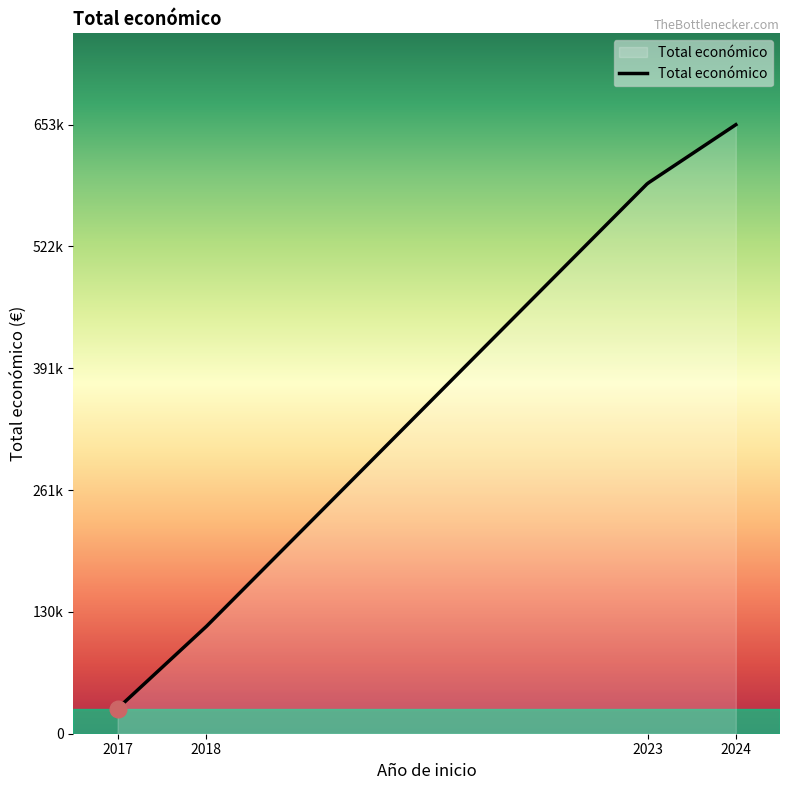

Does the chart display data point markers on the line(s)?

No